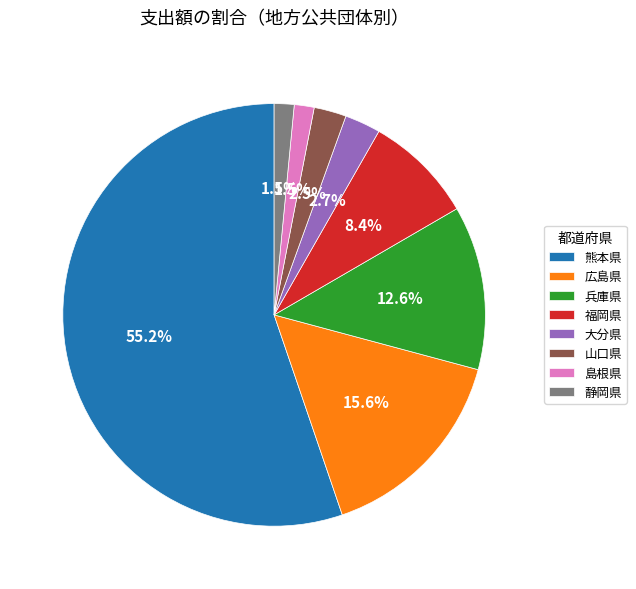

How many segments does this pie chart have?

8